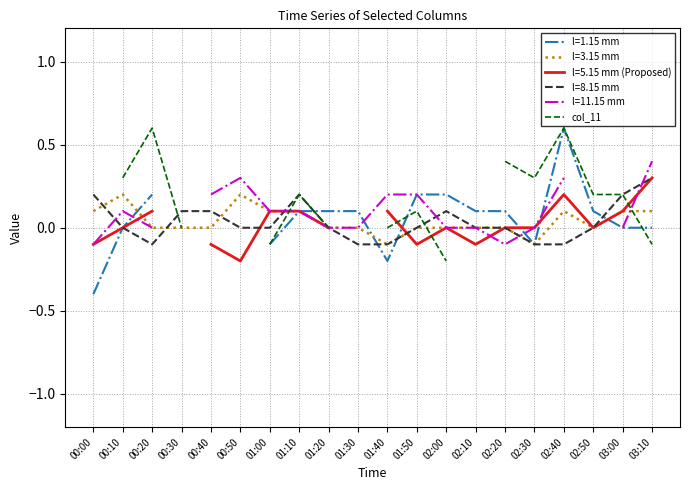

The value at 03:00 is 0.3. True or false?

False